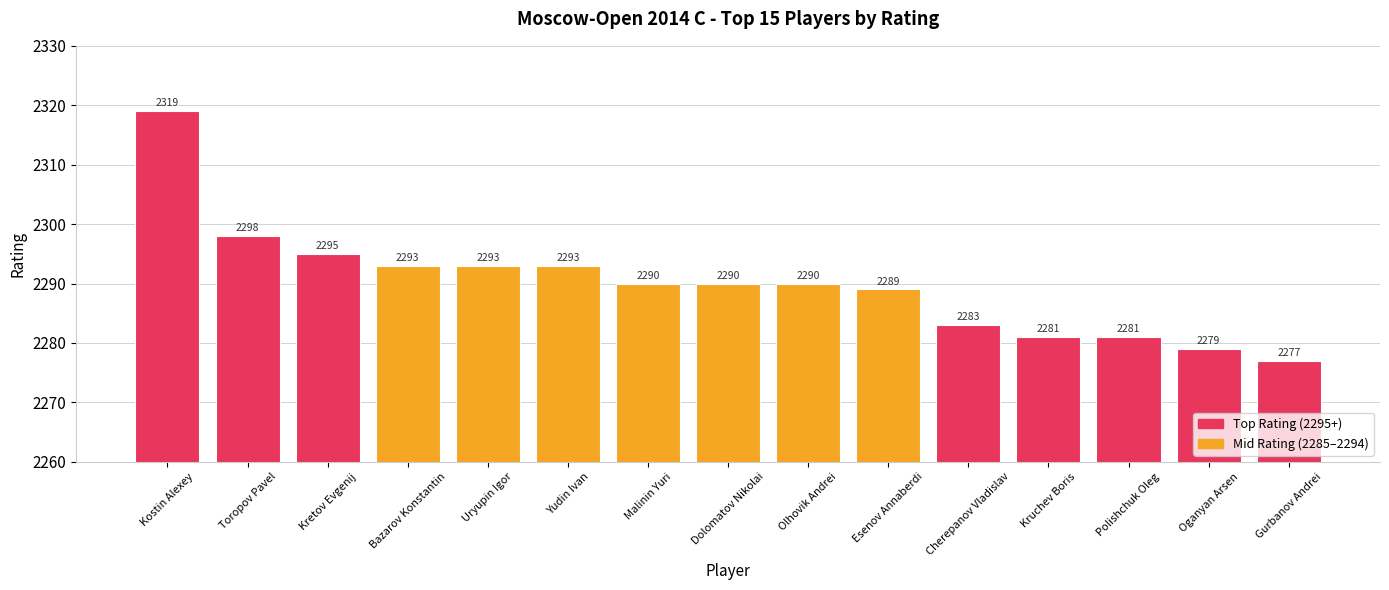

What is the label of the 11th bar from the right?

Uryupin Igor